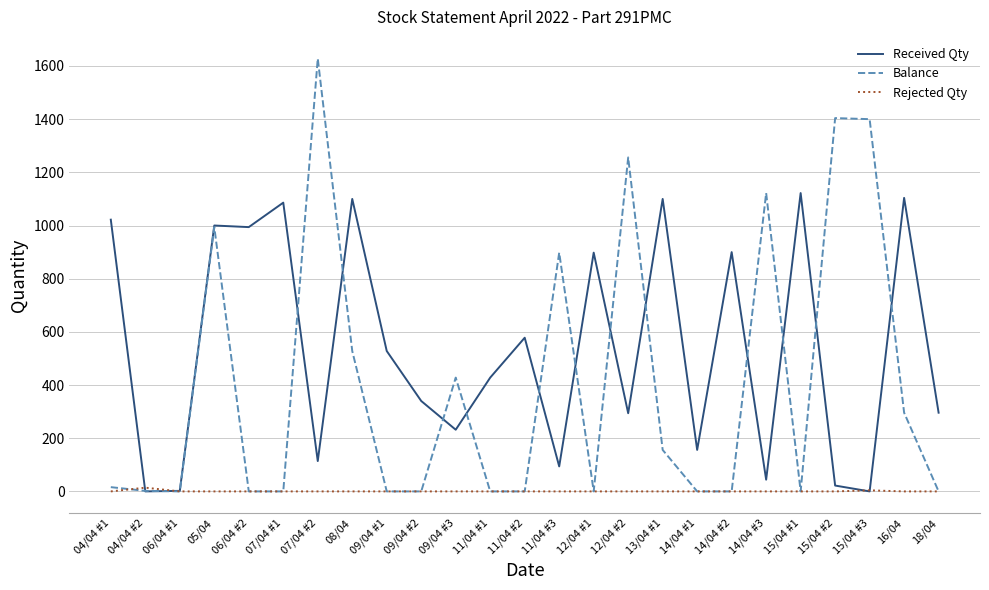

Which label corresponds to the largest value in the chart?

07/04 #2